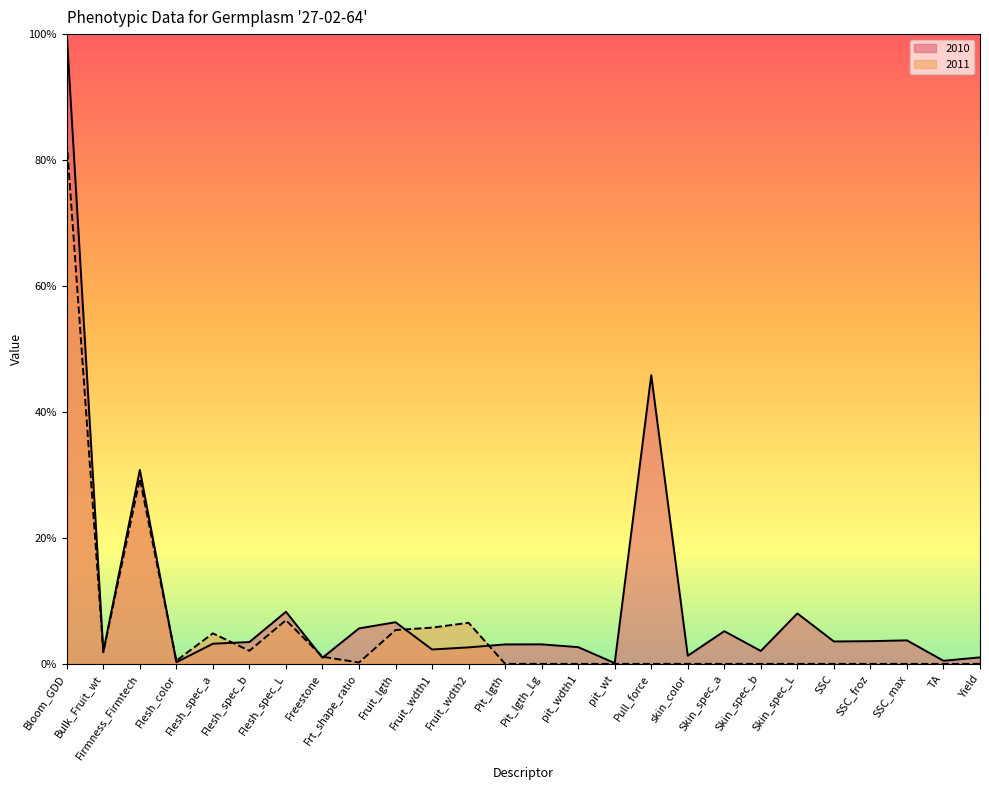

Reading left to right, list all the values displayed in this chart.

2010: Bloom_GDD=100.0	Bulk_Fruit_wt=1.9	Firmness_Firmtech=30.8	Flesh_color=0.3	Flesh_spec_a=3.2	Flesh_spec_b=3.5	Flesh_spec_L=8.3	Freestone=1.0	Frt_shape_ratio=5.6	Fruit_lgth=6.6	Fruit_wdth1=2.3	Fruit_wdth2=2.6	Pit_lgth=3.1	Pit_lgth_Lg=3.1	pit_wdth1=2.7	pit_wt=0.1	Pull_force=45.8	skin_color=1.3	Skin_spec_a=5.2	Skin_spec_b=2.0	Skin_spec_L=8.0	SSC=3.6	SSC_froz=3.6	SSC_max=3.7	TA=0.5	Yield=1.0
2011: Bloom_GDD=82.9	Bulk_Fruit_wt=1.8	Firmness_Firmtech=29.4	Flesh_color=0.5	Flesh_spec_a=4.8	Flesh_spec_b=2.1	Flesh_spec_L=6.9	Freestone=1.1	Frt_shape_ratio=0.2	Fruit_lgth=5.4	Fruit_wdth1=5.8	Fruit_wdth2=6.5	Pit_lgth=0.0	Pit_lgth_Lg=0.0	pit_wdth1=0.0	pit_wt=0.0	Pull_force=0.0	skin_color=0.0	Skin_spec_a=0.0	Skin_spec_b=0.0	Skin_spec_L=0.0	SSC=0.0	SSC_froz=0.0	SSC_max=0.0	TA=0.0	Yield=0.0